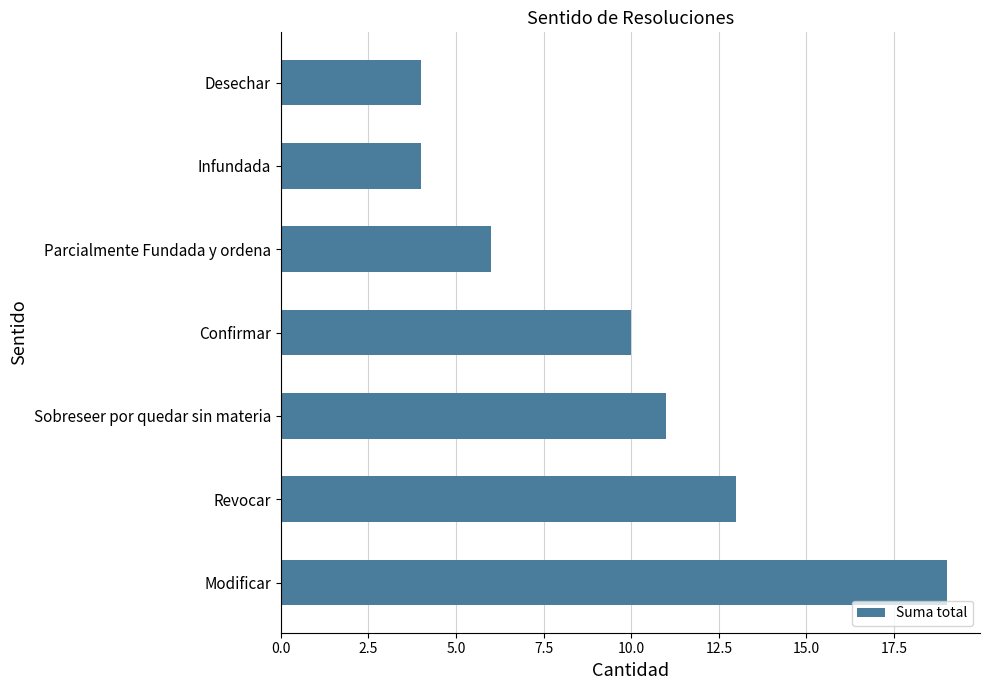

What is the smallest value displayed?

4